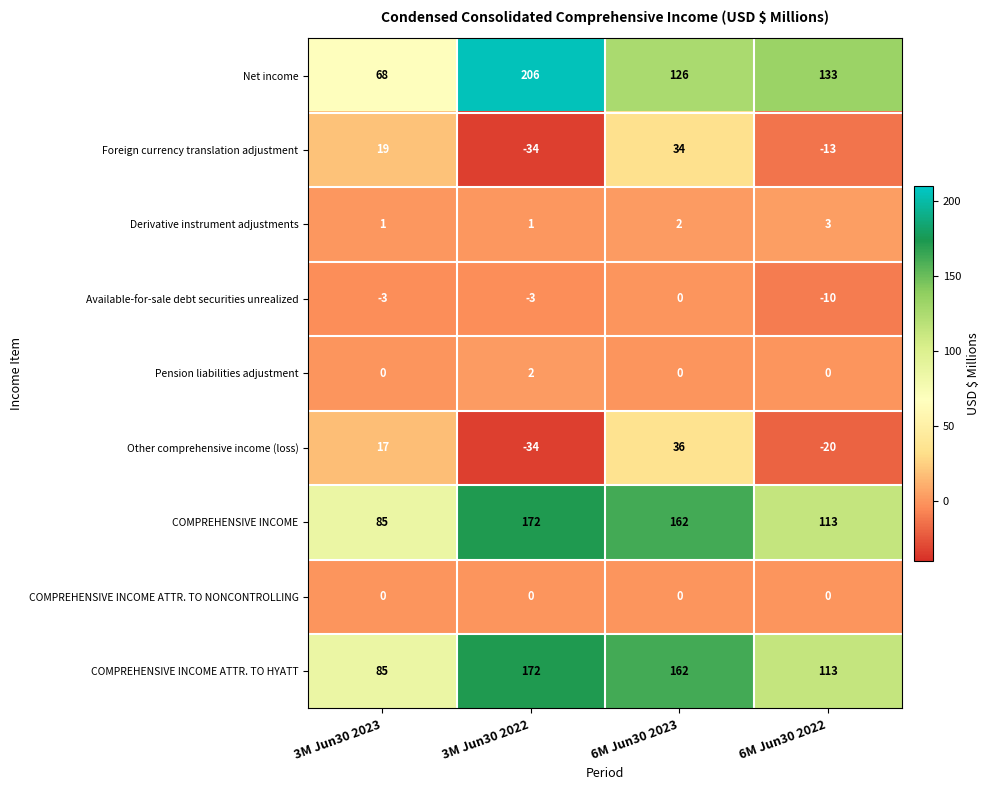

Which category has the lowest value across all series?

3M Jun30 2022